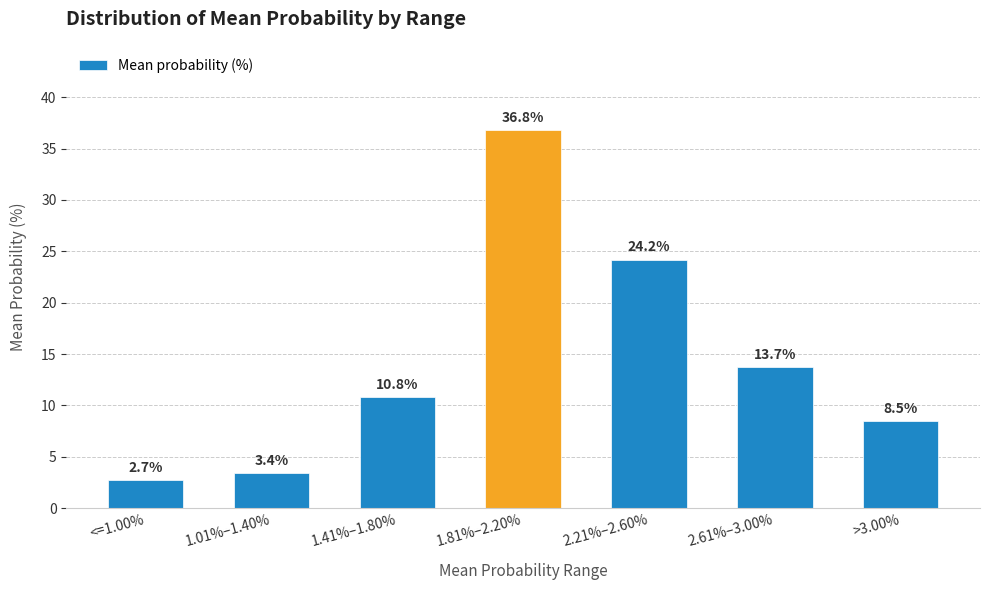

Reading left to right, extract all data points from this chart.

<=1.00%=2.7	1.01%–1.40%=3.4	1.41%–1.80%=10.8	1.81%–2.20%=36.8	2.21%–2.60%=24.2	2.61%–3.00%=13.7	>3.00%=8.5